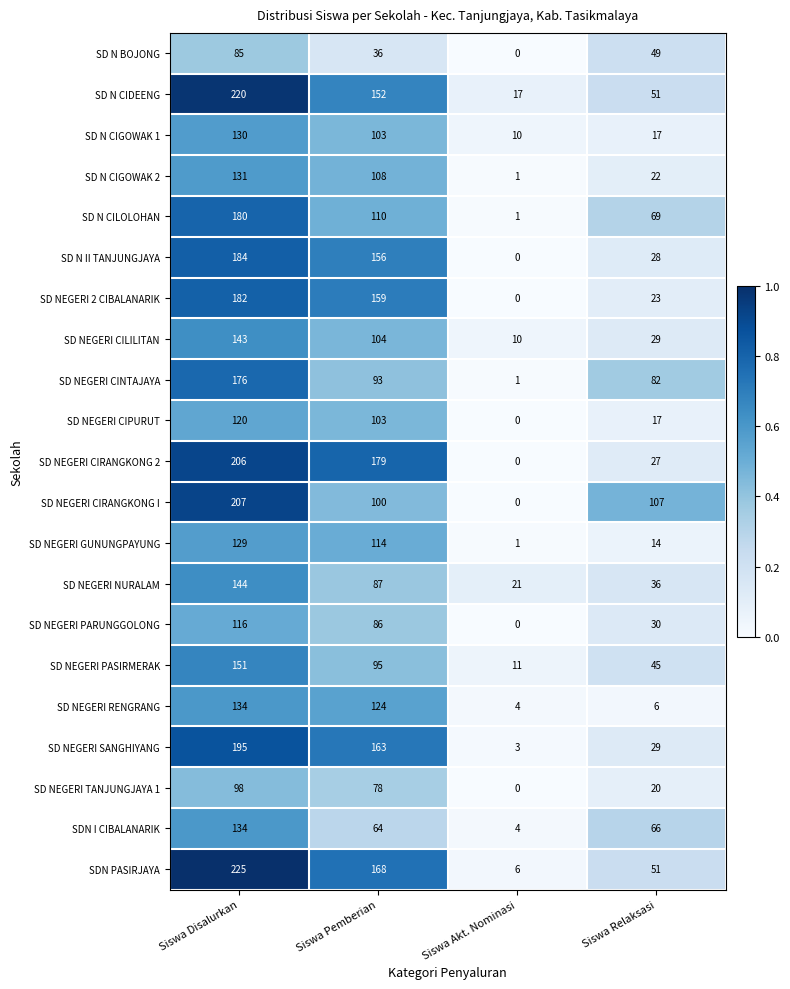

List the labels in order of SD NEGERI PARUNGGOLONG value, smallest first.

Siswa Akt. Nominasi, Siswa Relaksasi, Siswa Pemberian, Siswa Disalurkan